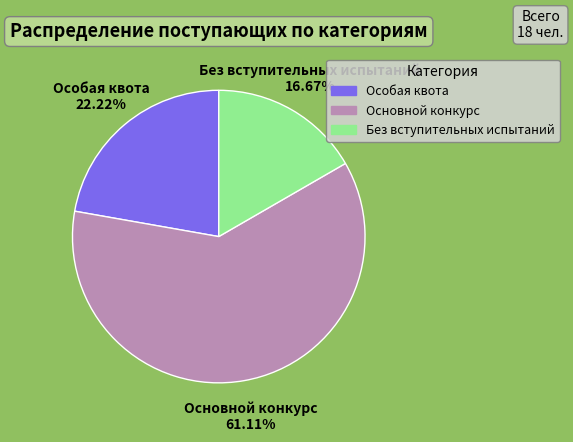

Rank the categories by value from lowest to highest.

Без вступительных испытаний, Особая квота, Основной конкурс